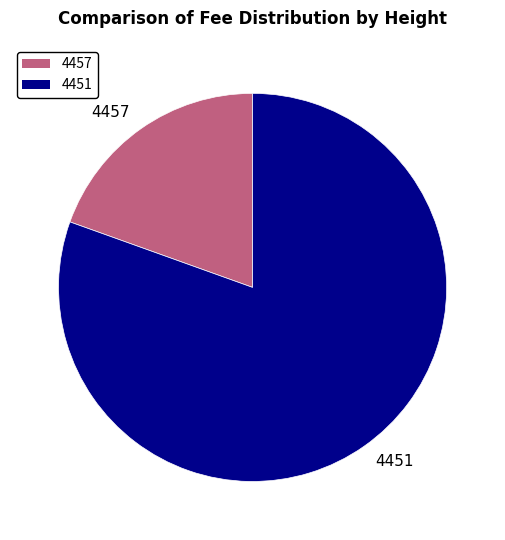

Between 4451 and 4457, which is larger?

4451